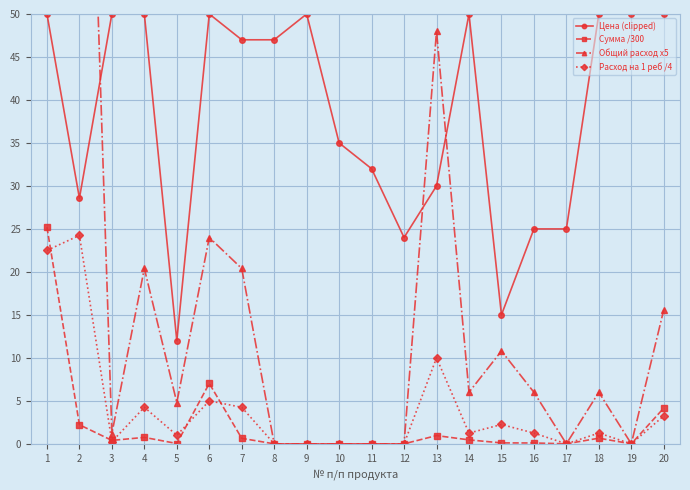

Which series has the widest spread of values?

Общий расход x5